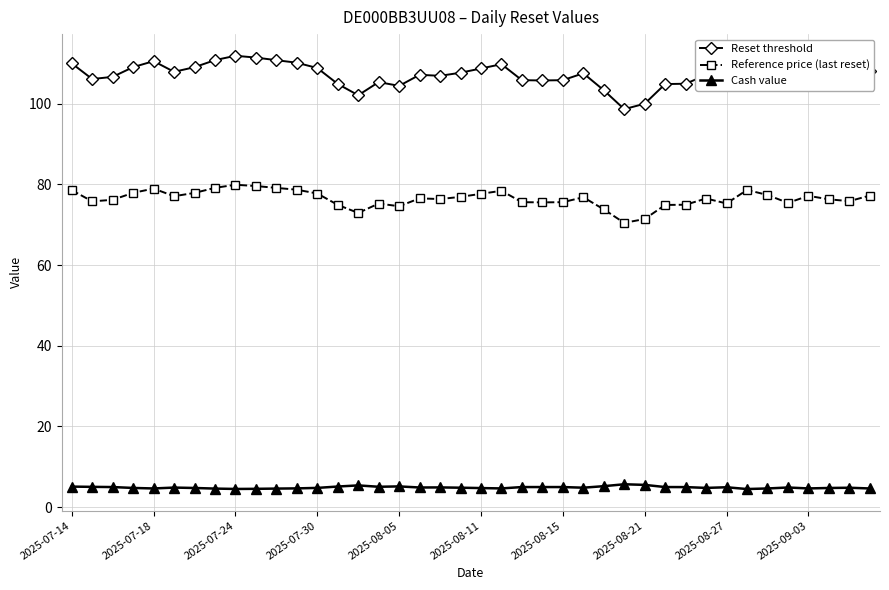

What is the smallest value displayed?

4.5